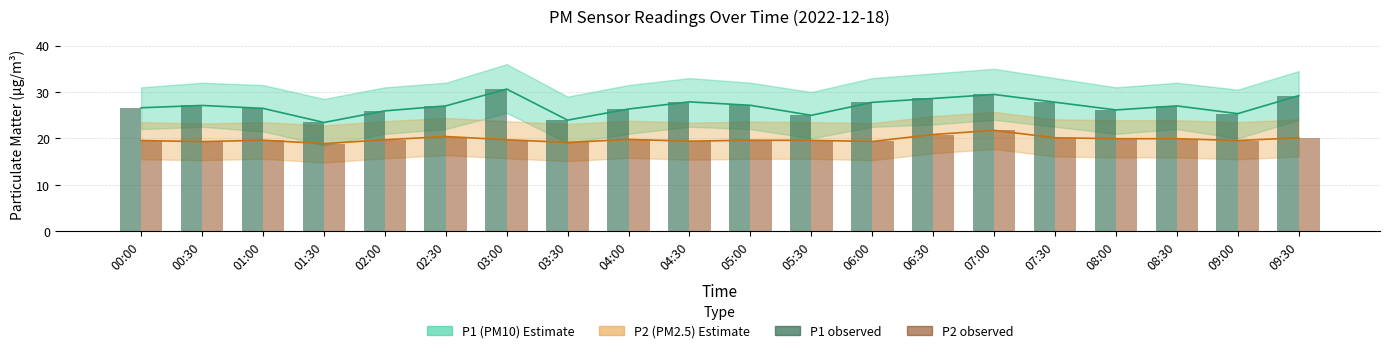

Is it true that P1 (PM10) equals 46.9 at 08:30?

False